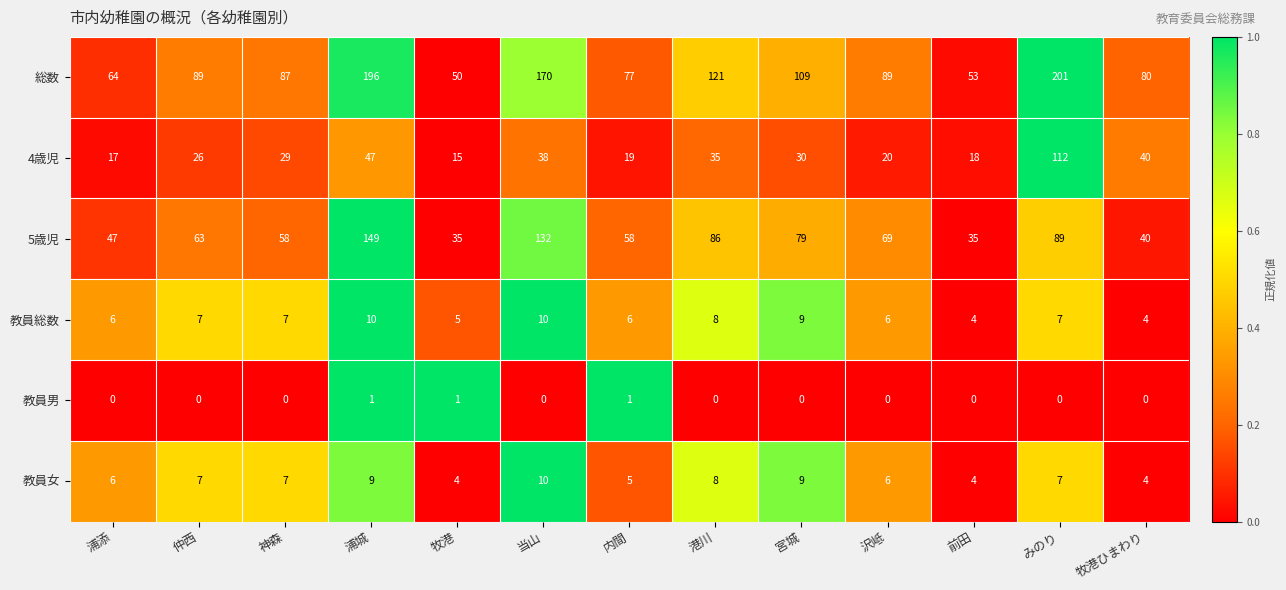

True or false: 5歳児 has a value of 113 at 港川.

False